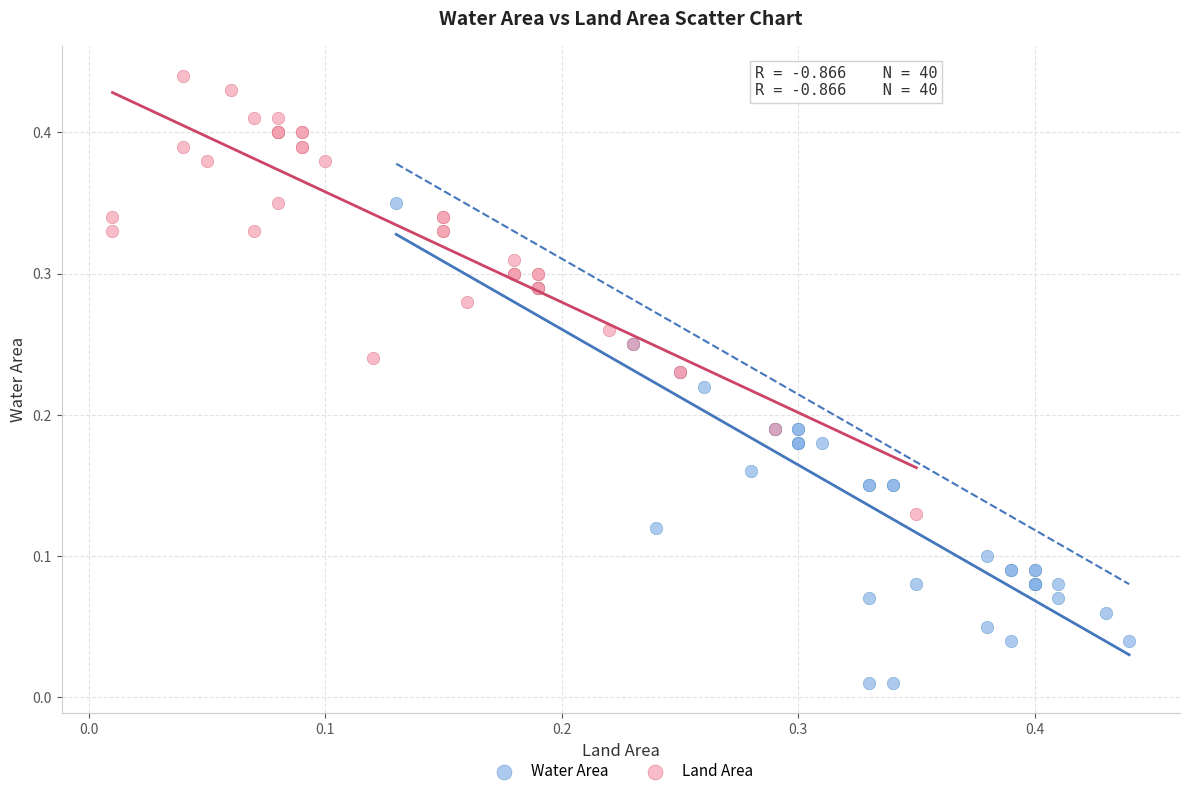

Which series contains the highest Y value?

Land Area